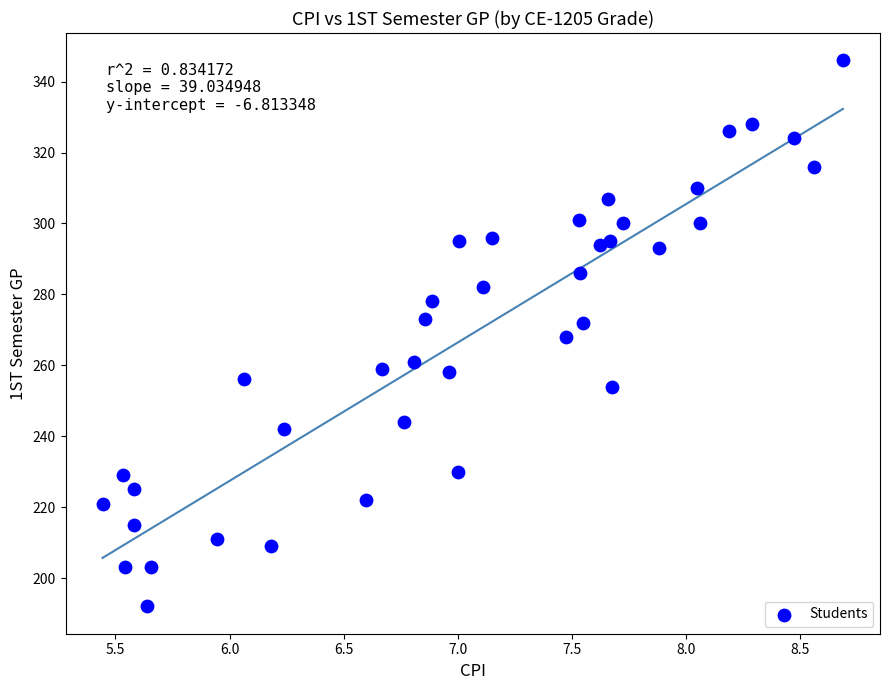

How many data points are displayed?

39